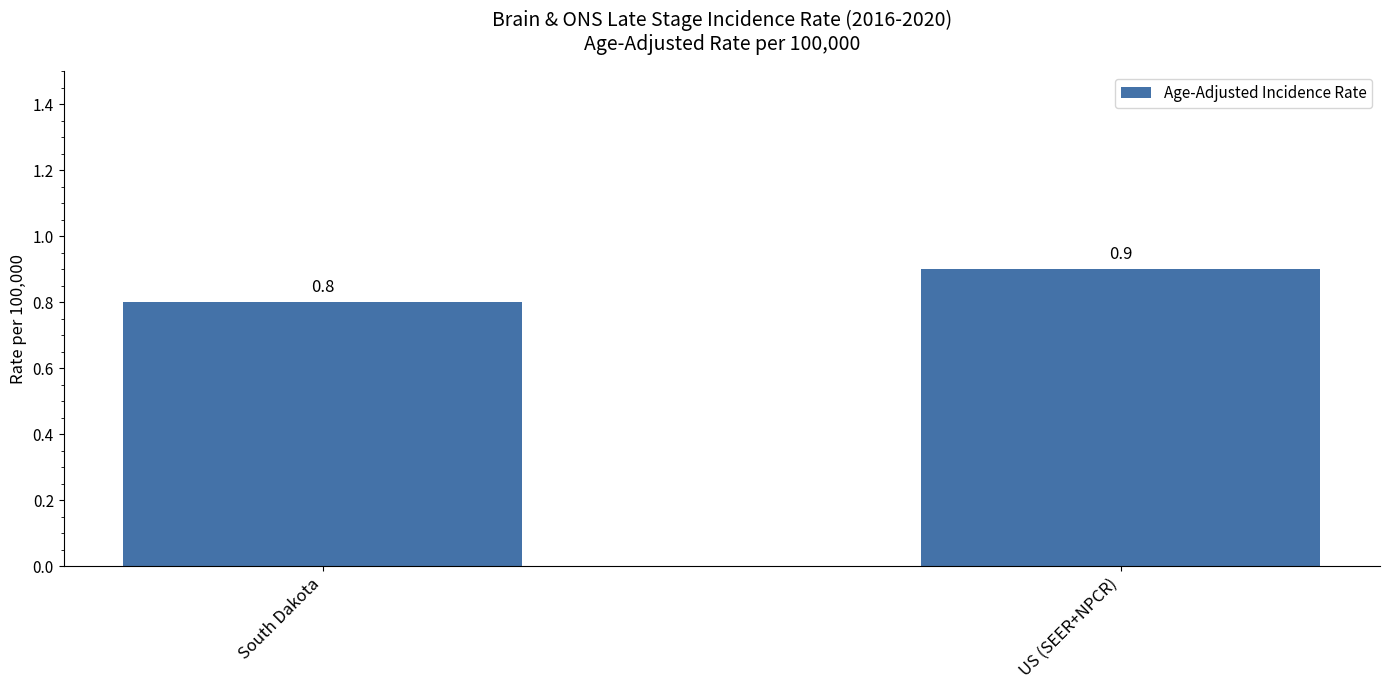

List the labels in order of value, smallest first.

South Dakota, US (SEER+NPCR)